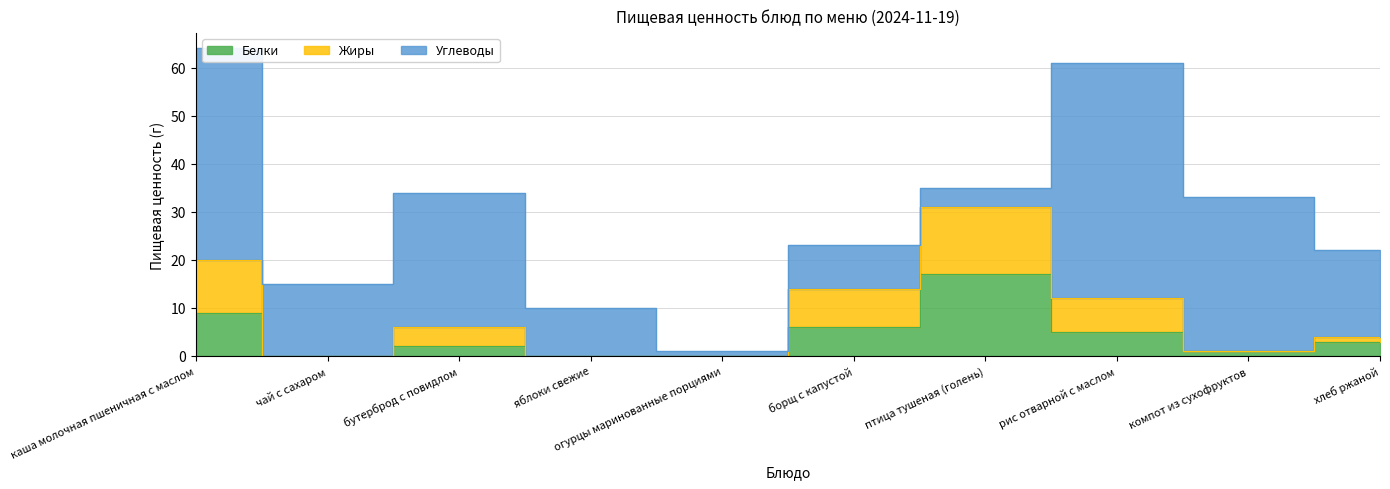

At which label does Белки first exceed 3?

каша молочная пшеничная с маслом